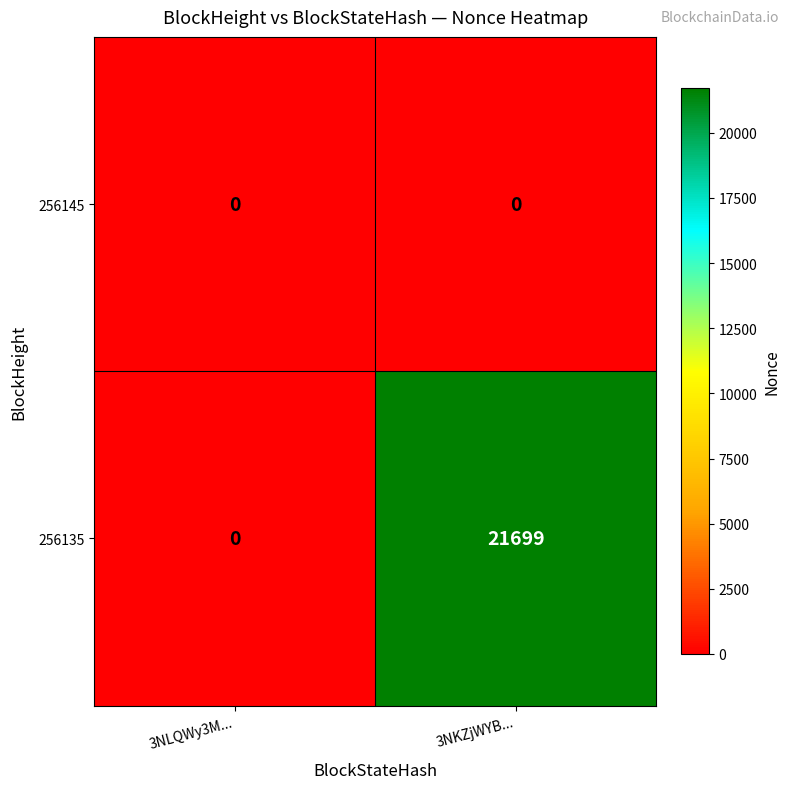

Reading left to right, list all the values displayed in this chart.

256145: 0	0
256135: 0	21699